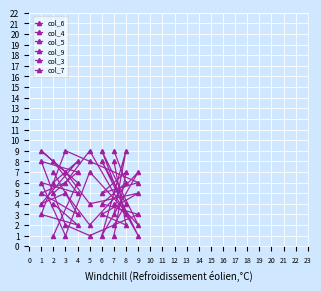

How many data points does each series have?

9